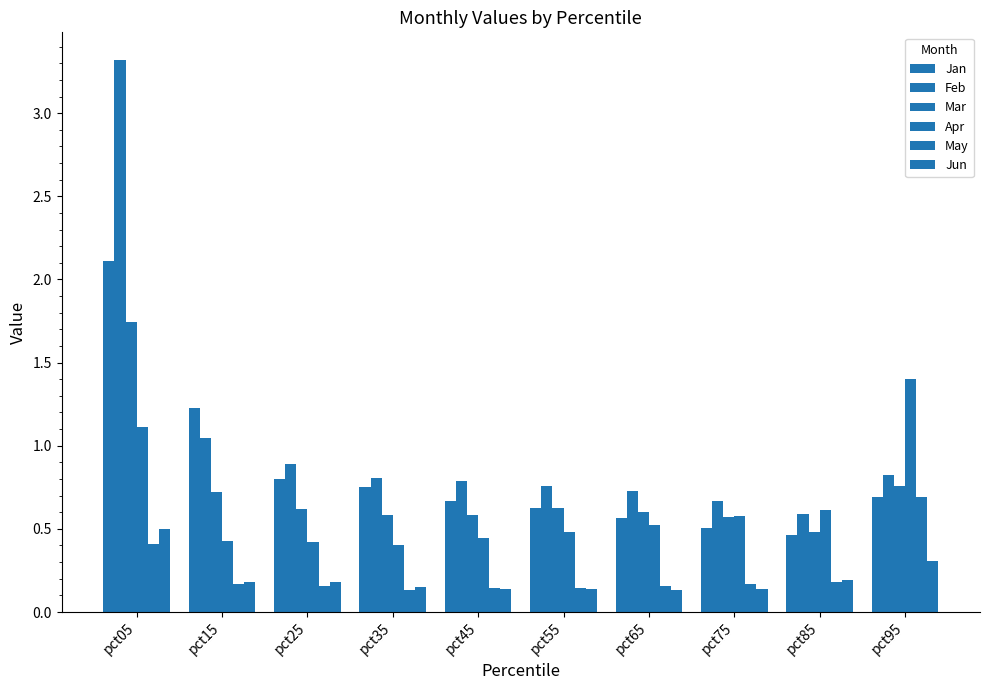

Are the bars grouped side by side (vs. stacked)?

Yes